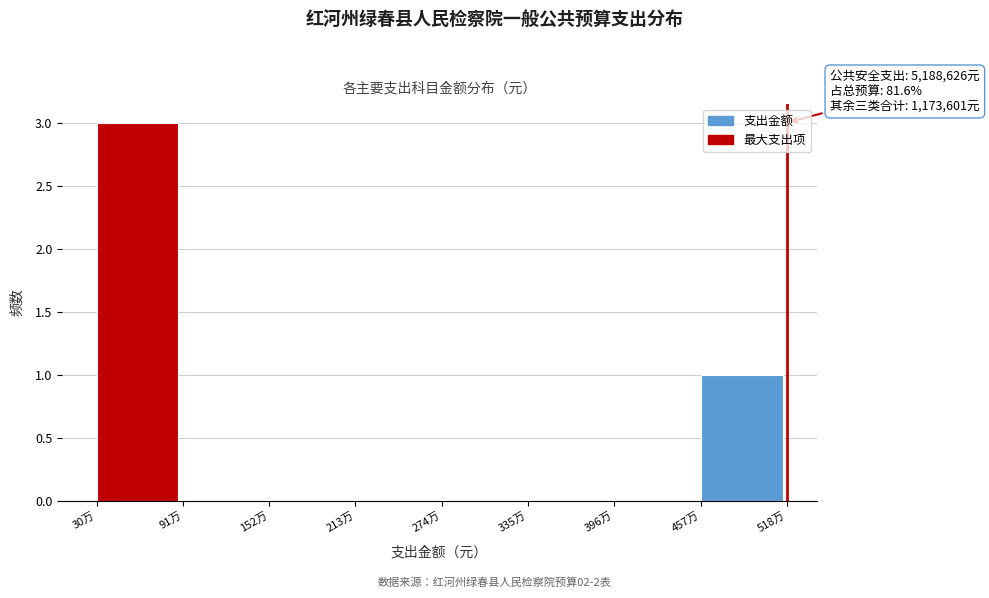

Reading right to left, what are all the values shown in this chart?

457万=1	396万=0	335万=0	274万=0	213万=0	152万=0	91万=0	30万=3